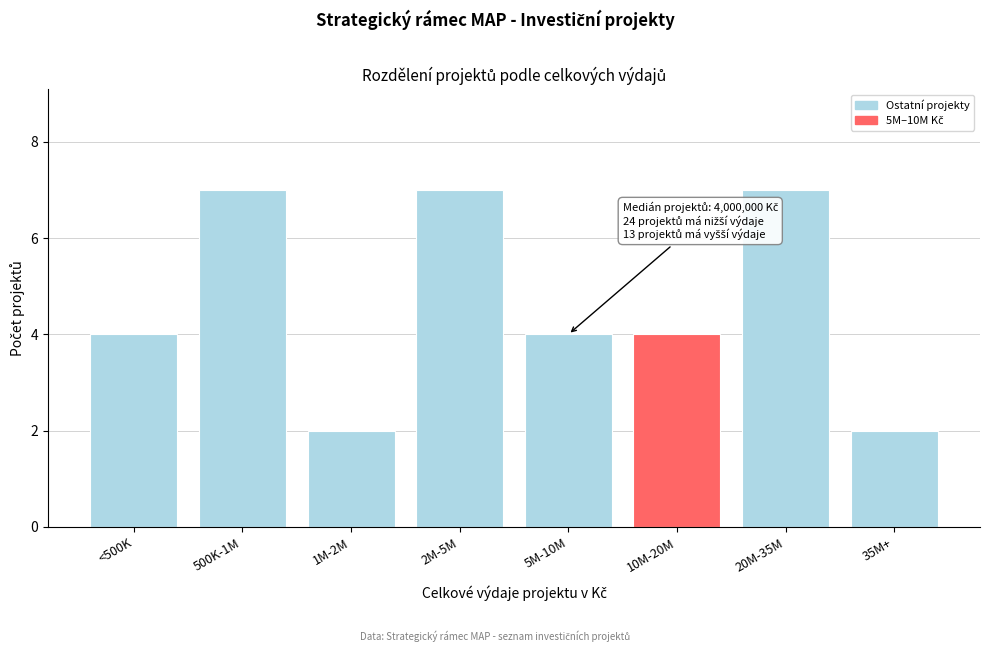

Reading left to right, transcribe all the data shown in this chart.

4	7	2	7	4	4	7	2